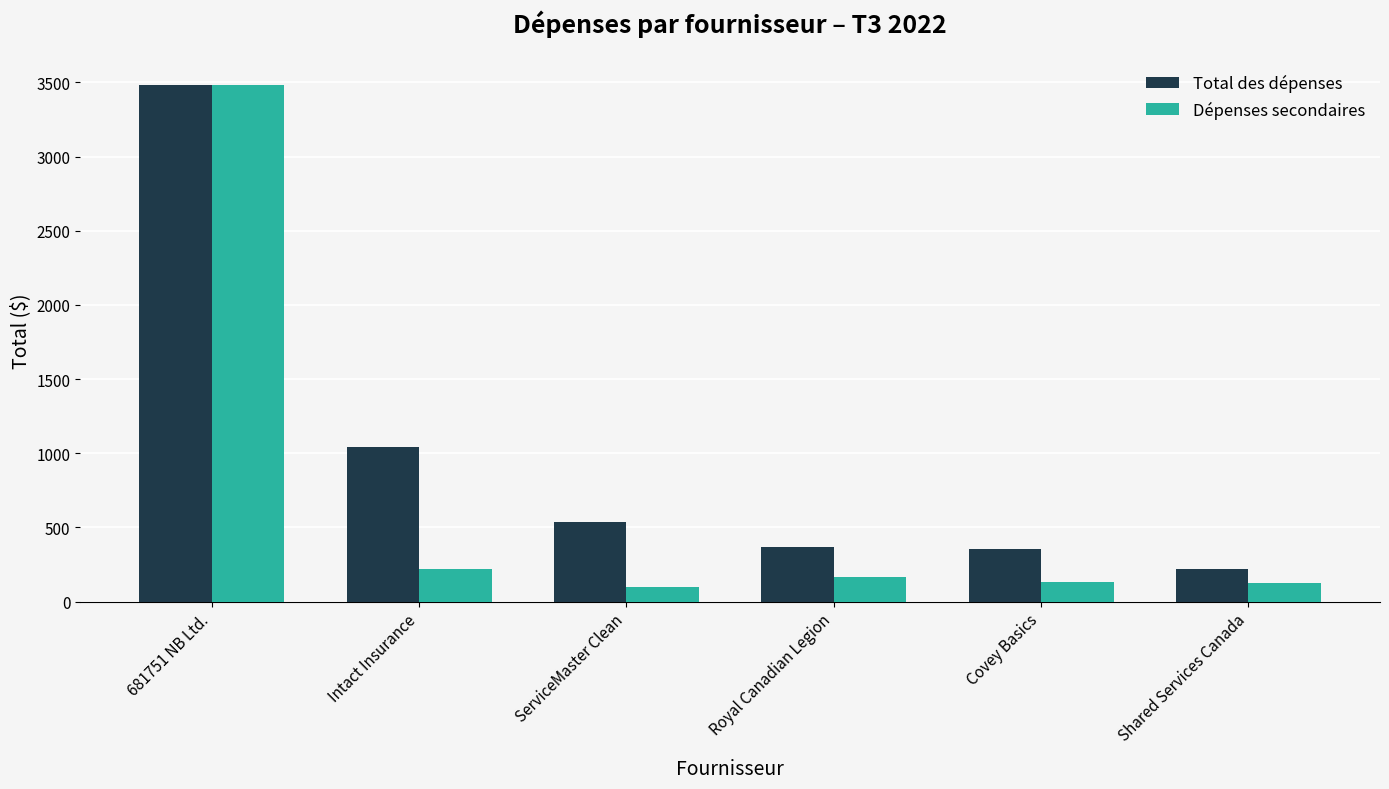

List the series in order of their overall mean, lowest first.

Dépenses secondaires, Total des dépenses